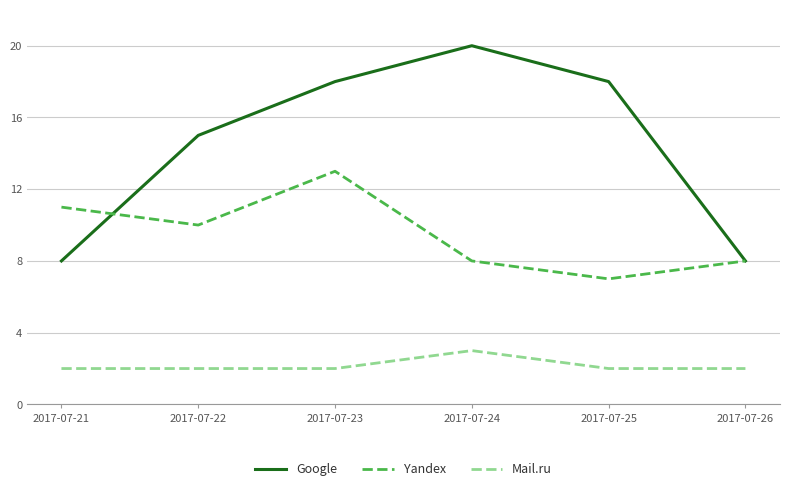

What is the difference between the maximum and minimum values in the Mail.ru series?

1